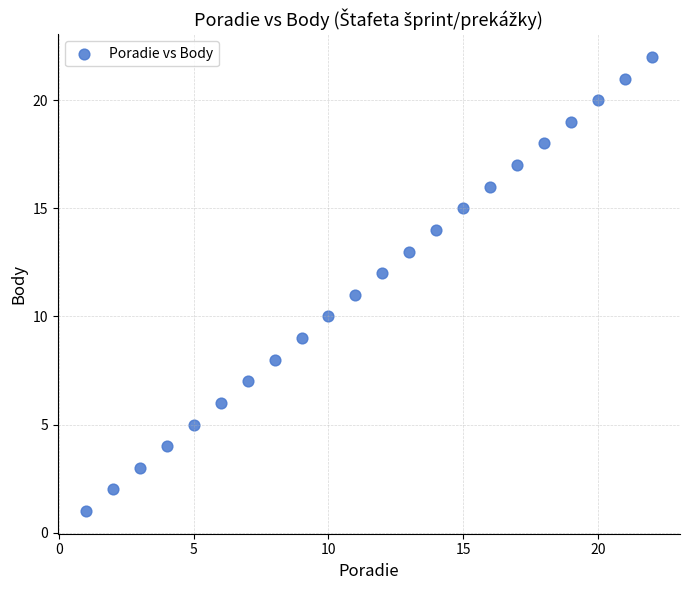

What is the range of X values (max minus min)?

21